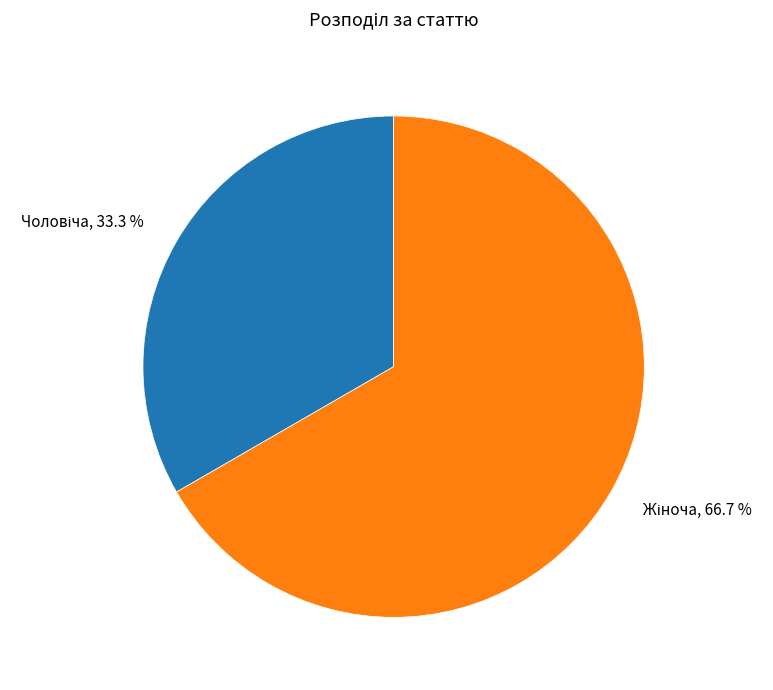

Is there a majority slice in this chart?

Yes